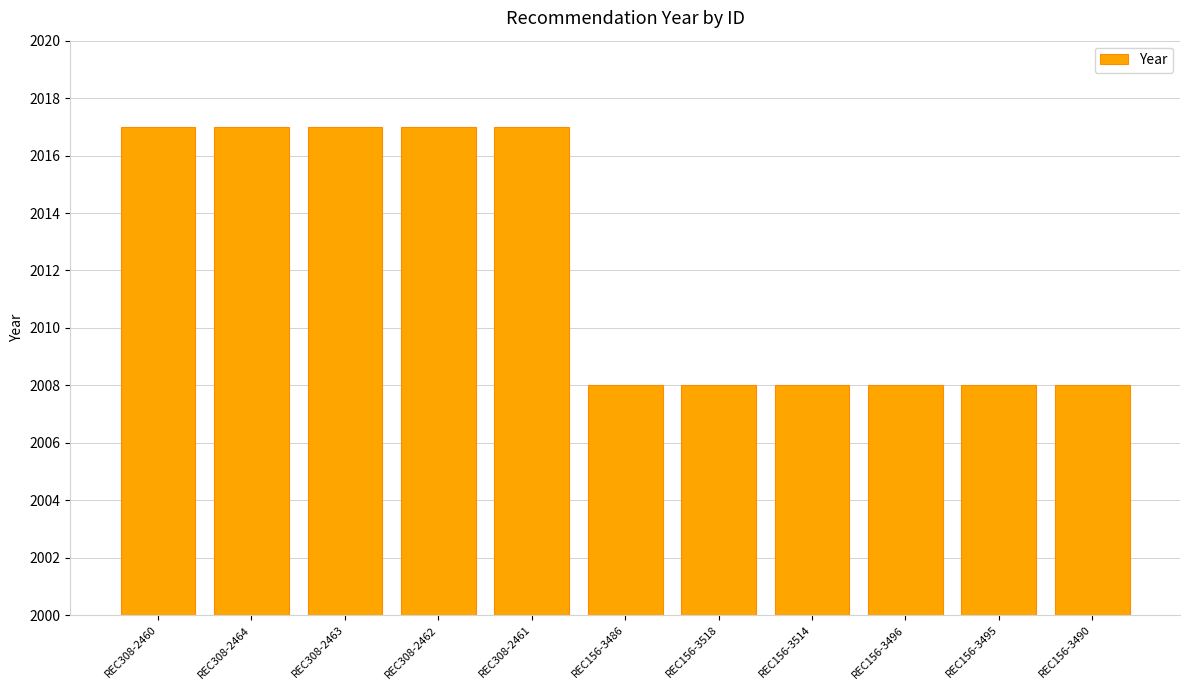

Are the bars horizontal?

No